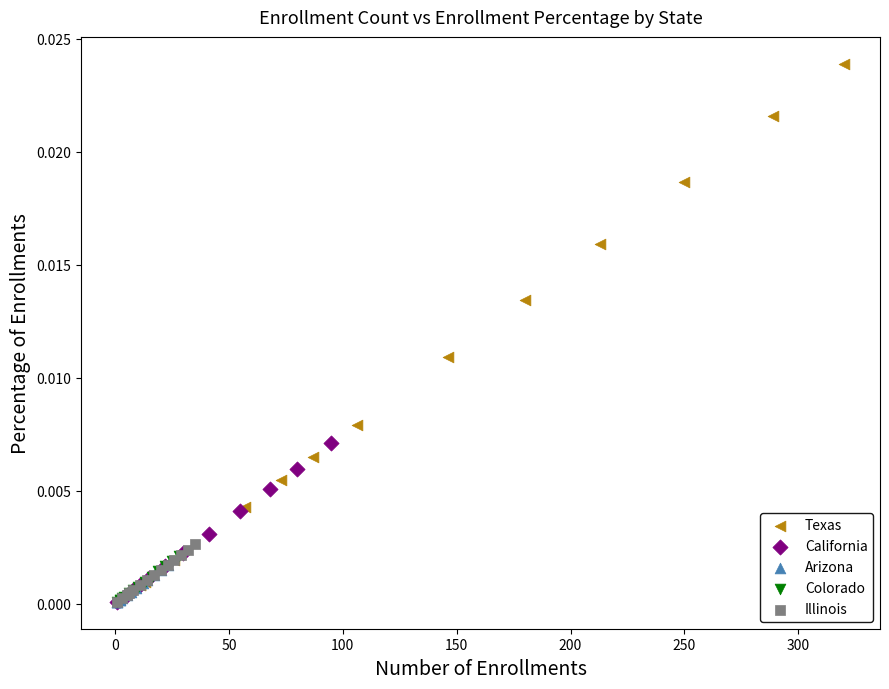

Which series has the largest Y range (max minus min)?

Texas